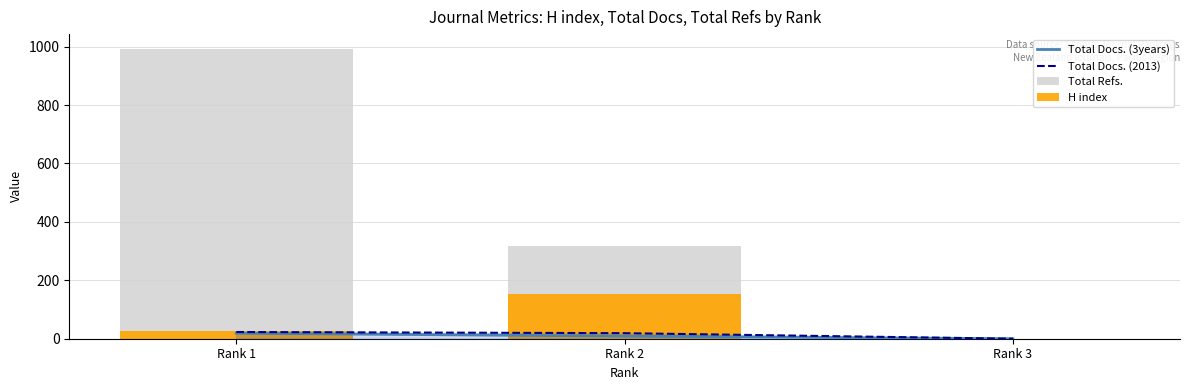

Reading left to right, list all the values displayed in this chart.

Total Docs. (3years): Rank 1=19	Rank 2=9	Rank 3=0
Total Docs. (2013): Rank 1=23	Rank 2=19	Rank 3=0
Total Refs.: Rank 1=993	Rank 2=317	Rank 3=0
H index: Rank 1=26	Rank 2=154	Rank 3=0